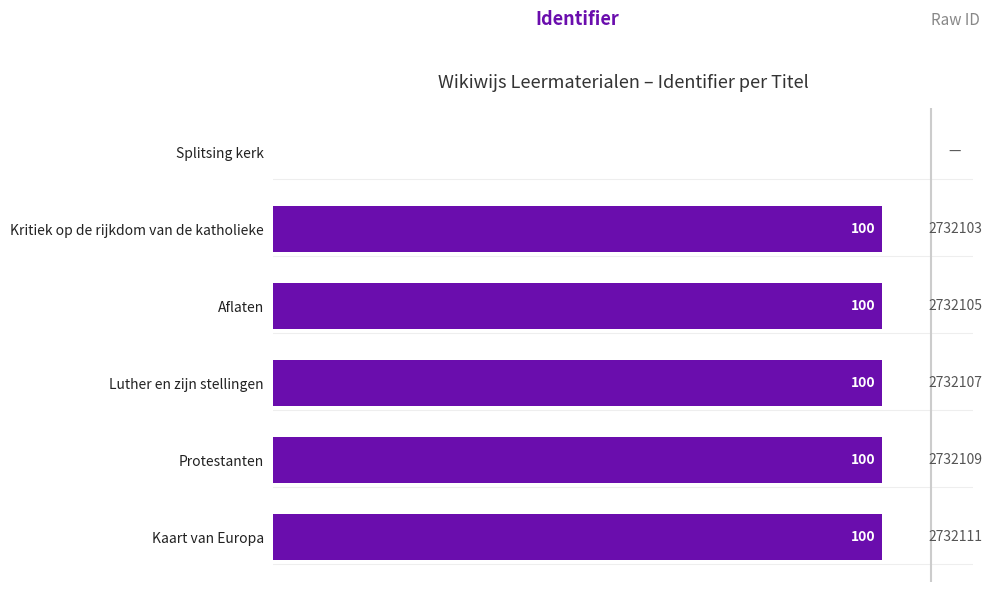

The value at Luther en zijn stellingen is 100. True or false?

True